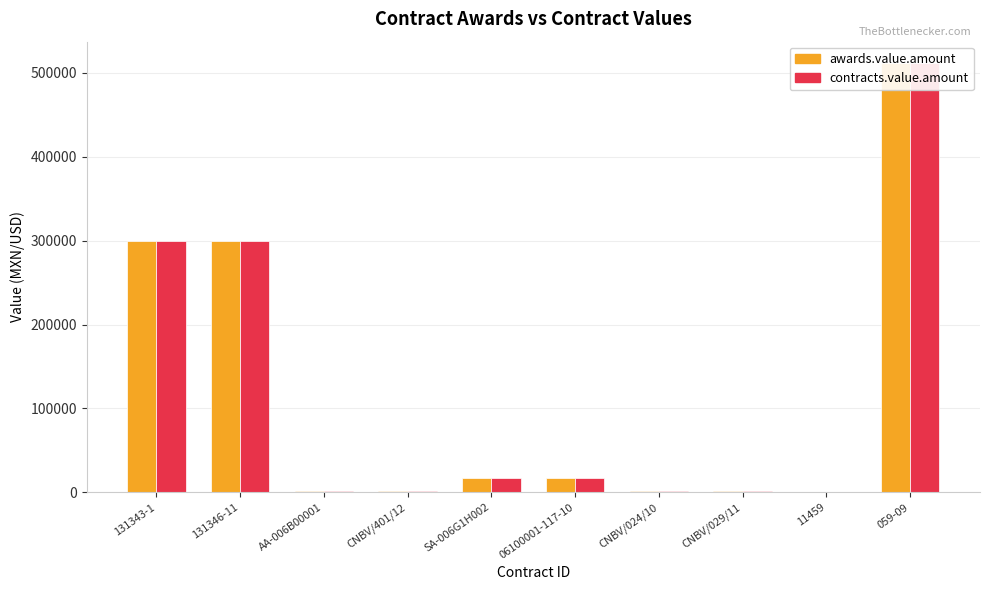

Between CNBV/029/11 and 11459, which is larger?

CNBV/029/11